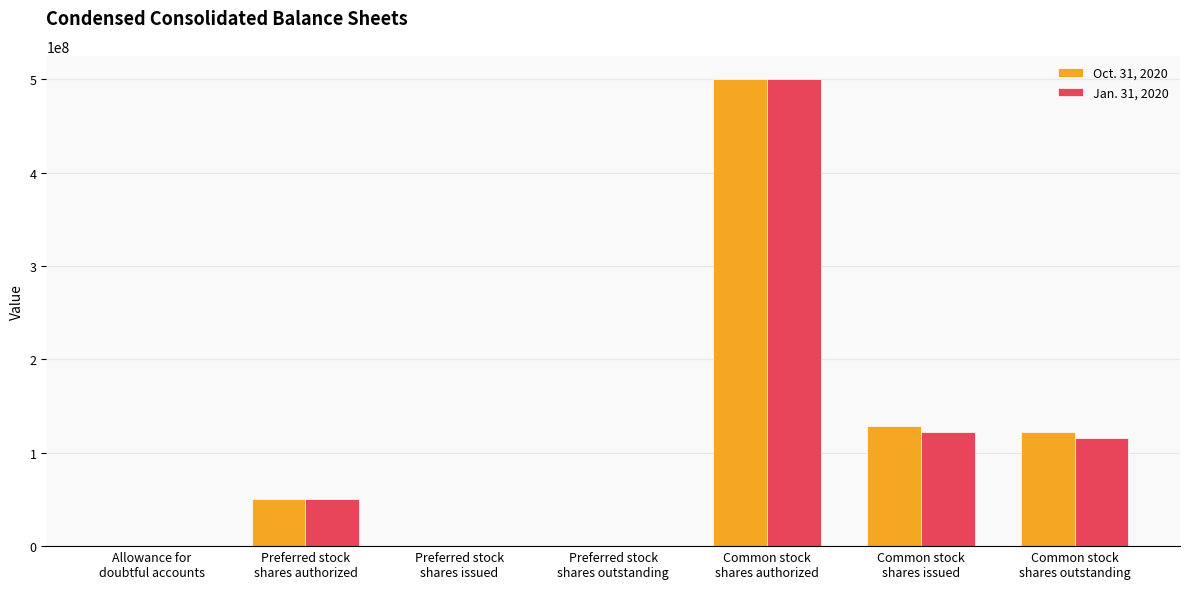

Where is Oct. 31, 2020 nearest to the value 250000000?

Common stock
shares issued